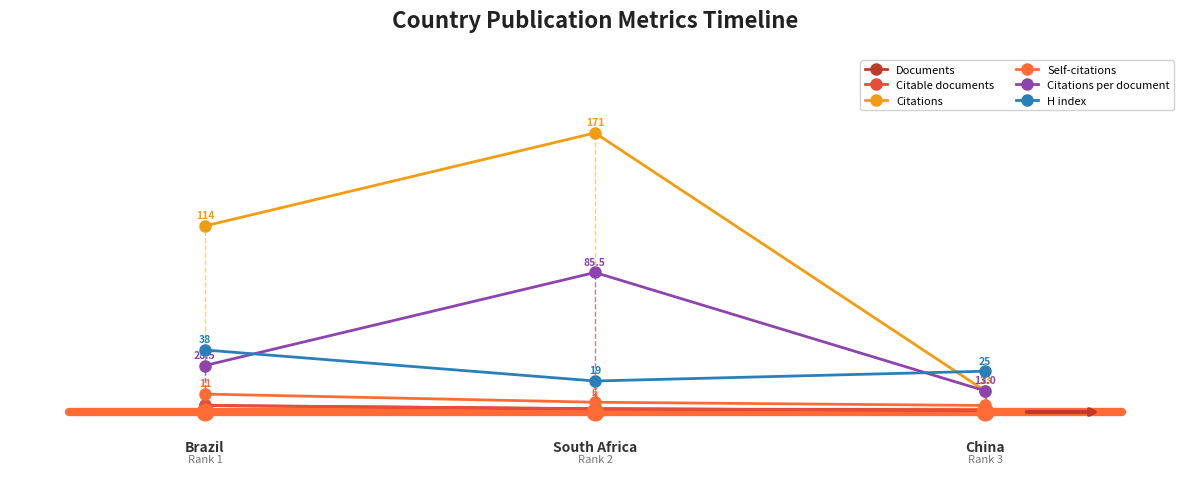

Count the Citations per document values in the range 0 to 1.

2